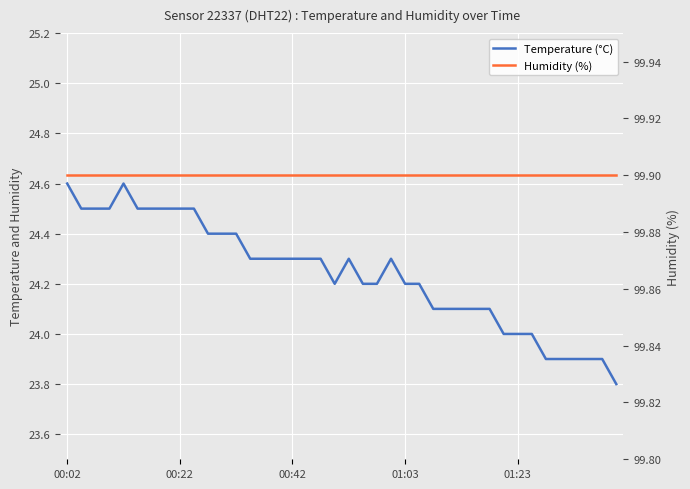

The value of Temperature (°C) at 11 is 24.4. True or false?

True